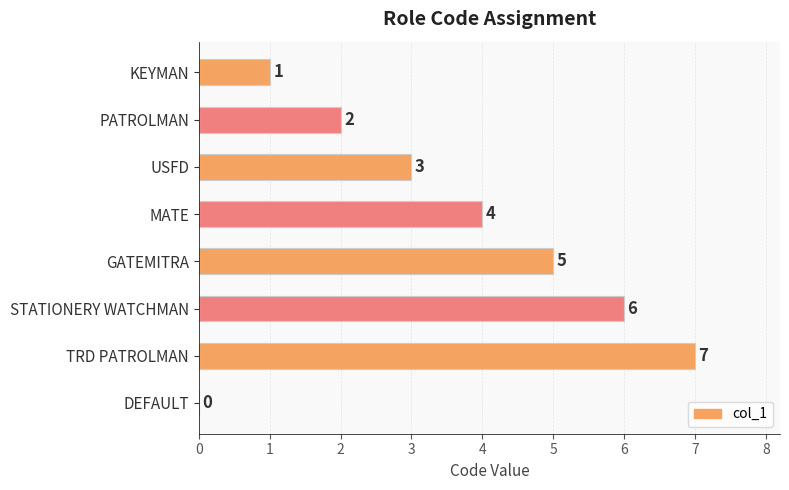

At which category does the chart reach its peak across all series?

TRD PATROLMAN